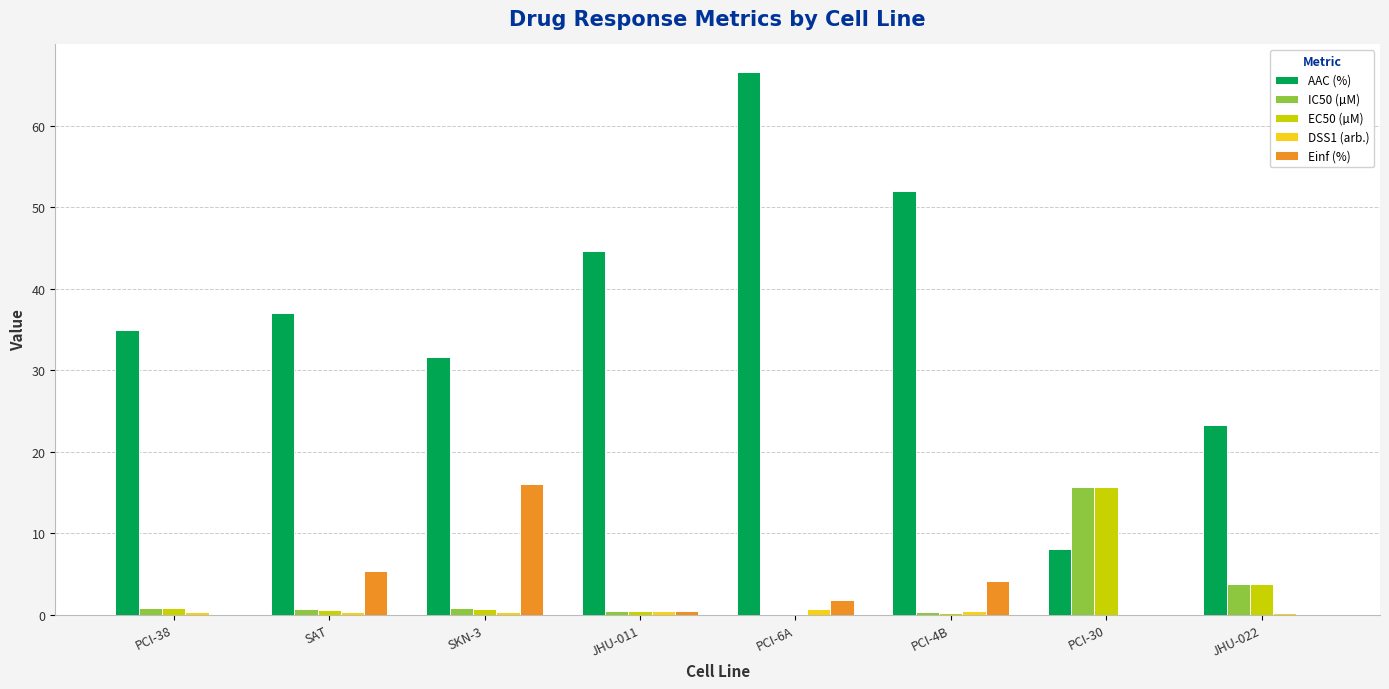

What is the highest value of the IC50 (µM) series?

15.6